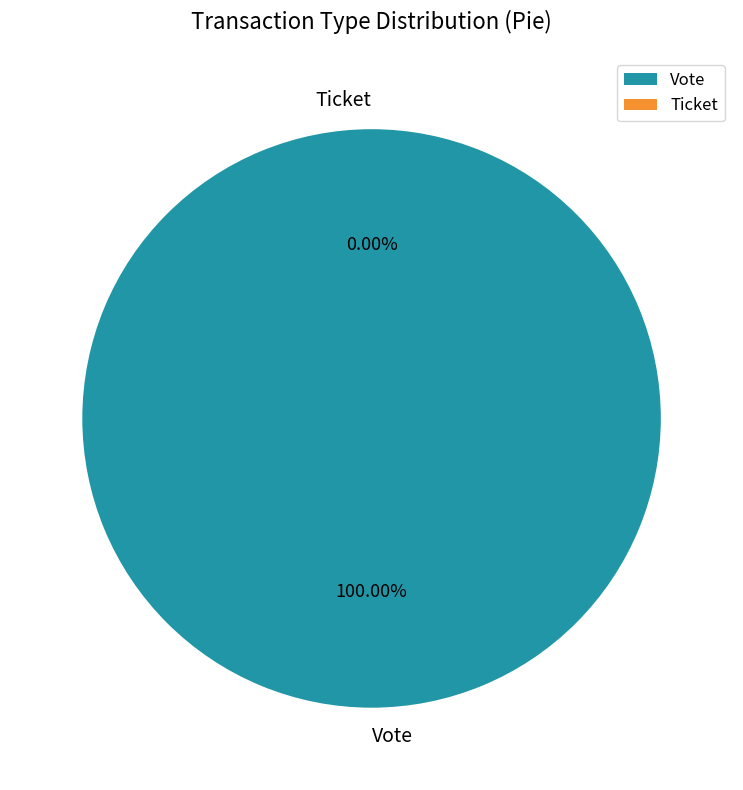

To the nearest percent, what is the difference between the Ticket and Vote slice percentages?

100%